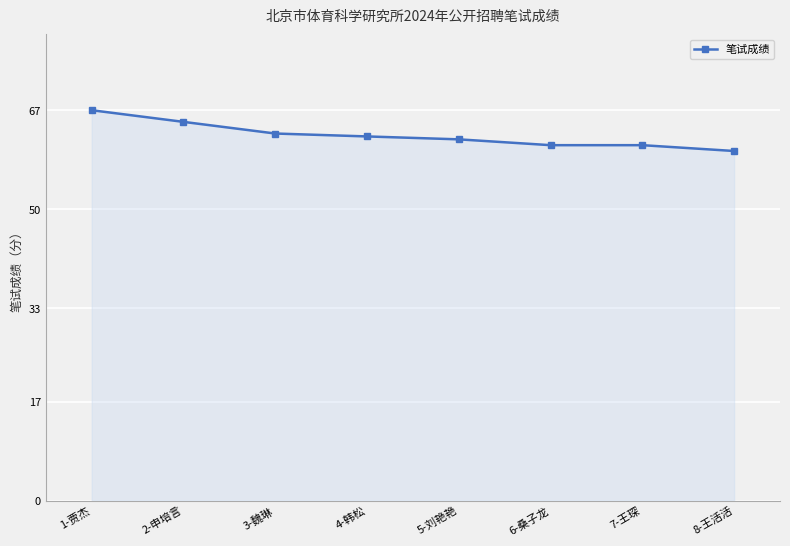

Reading left to right, list all the values displayed in this chart.

67.0	65.0	63.0	62.5	62.0	61.0	61.0	60.0